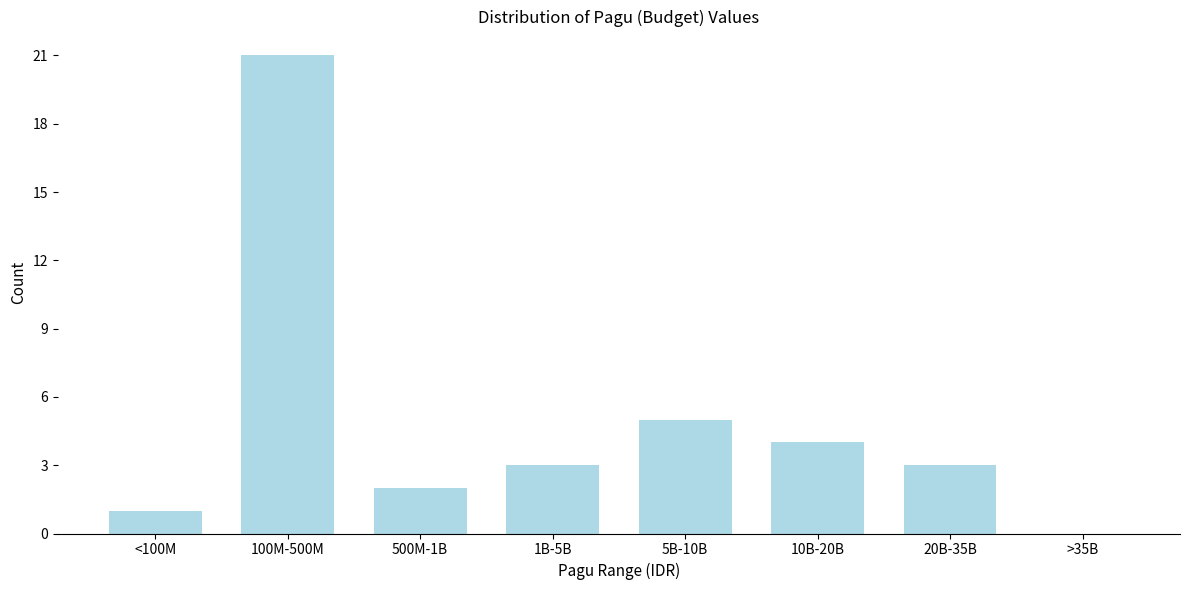

Reading left to right, list all the values displayed in this chart.

<100M=1	100M-500M=21	500M-1B=2	1B-5B=3	5B-10B=5	10B-20B=4	20B-35B=3	>35B=0